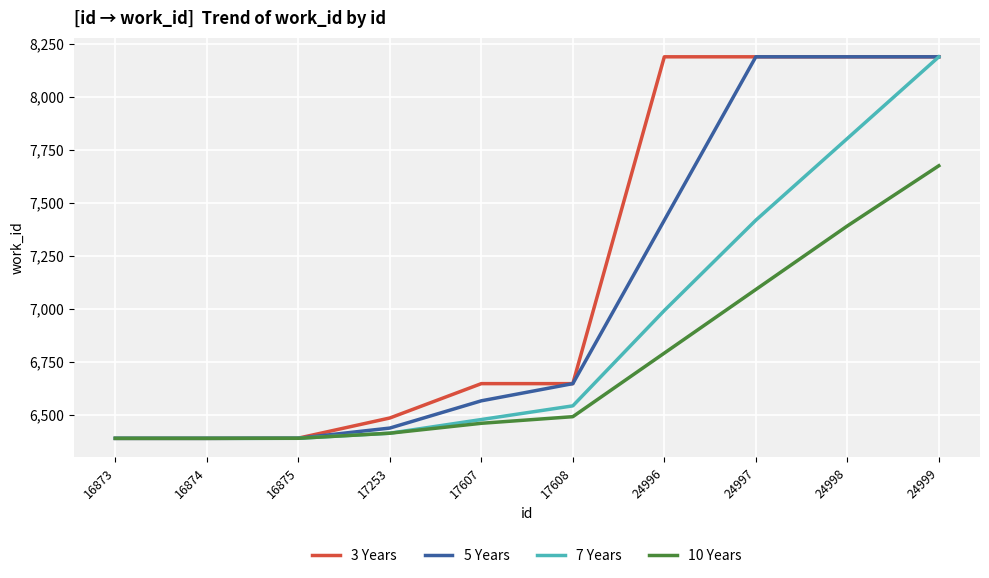

What is the lowest value of the 7 Years series?

6390.0